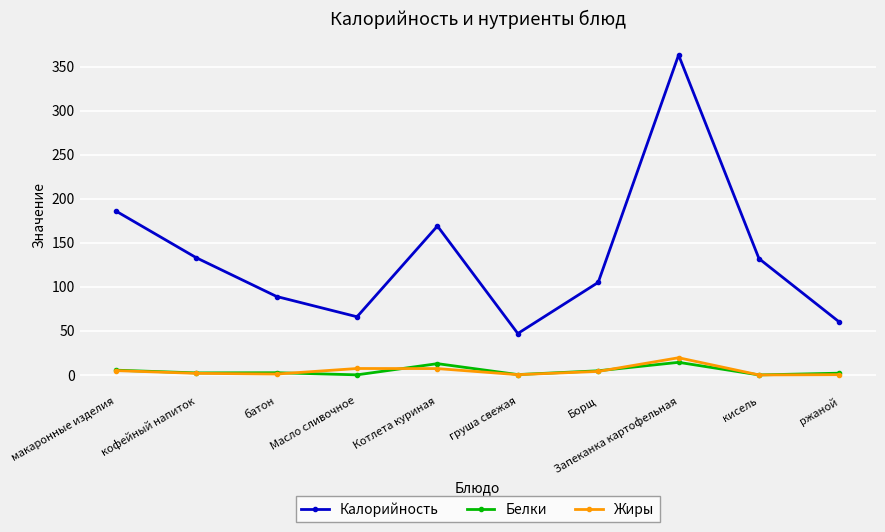

What is the difference between the maximum and minimum values in the Калорийность series?

316.0